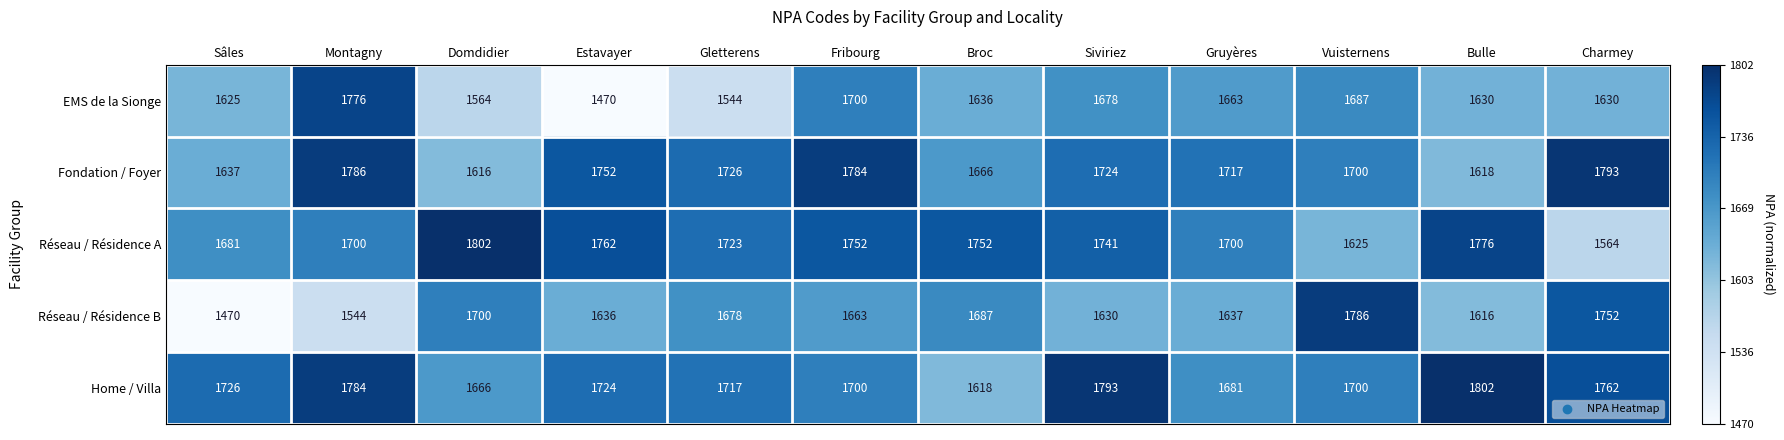

Which series changed the most between Fribourg and Vuisternens?

Réseau / Résidence A